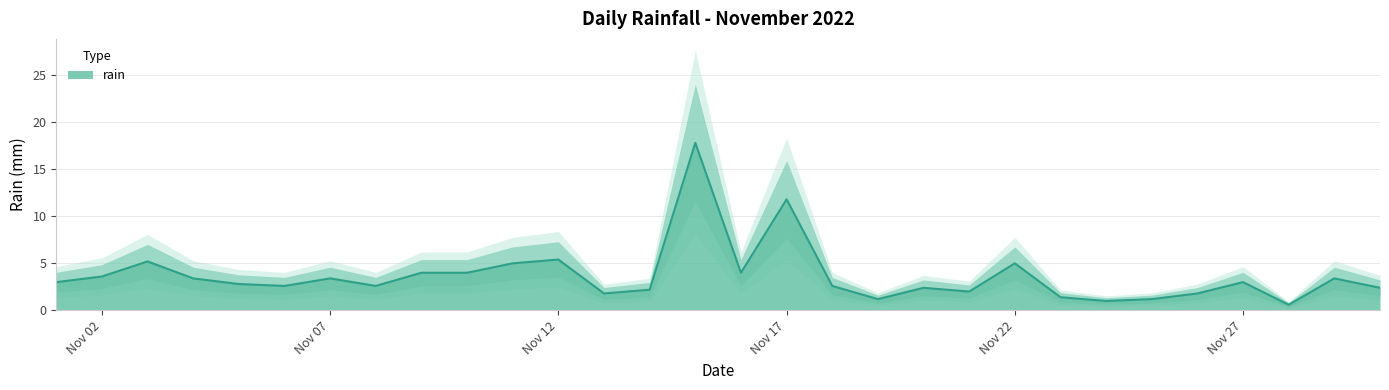

Reading left to right, list all the values displayed in this chart.

3.0	3.6	5.2	3.4	2.8	2.6	3.4	2.6	4.0	4.0	5.0	5.4	1.8	2.2	17.8	4.0	11.8	2.6	1.2	2.4	2.0	5.0	1.4	1.0	1.2	1.8	3.0	0.6	3.4	2.4